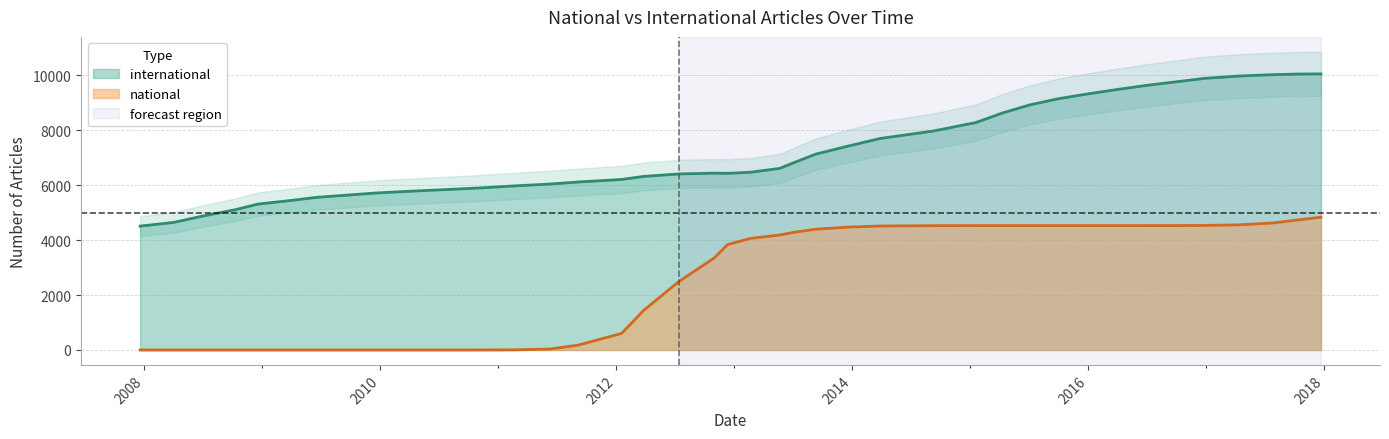

True or false: international and national intersect in this chart.

False